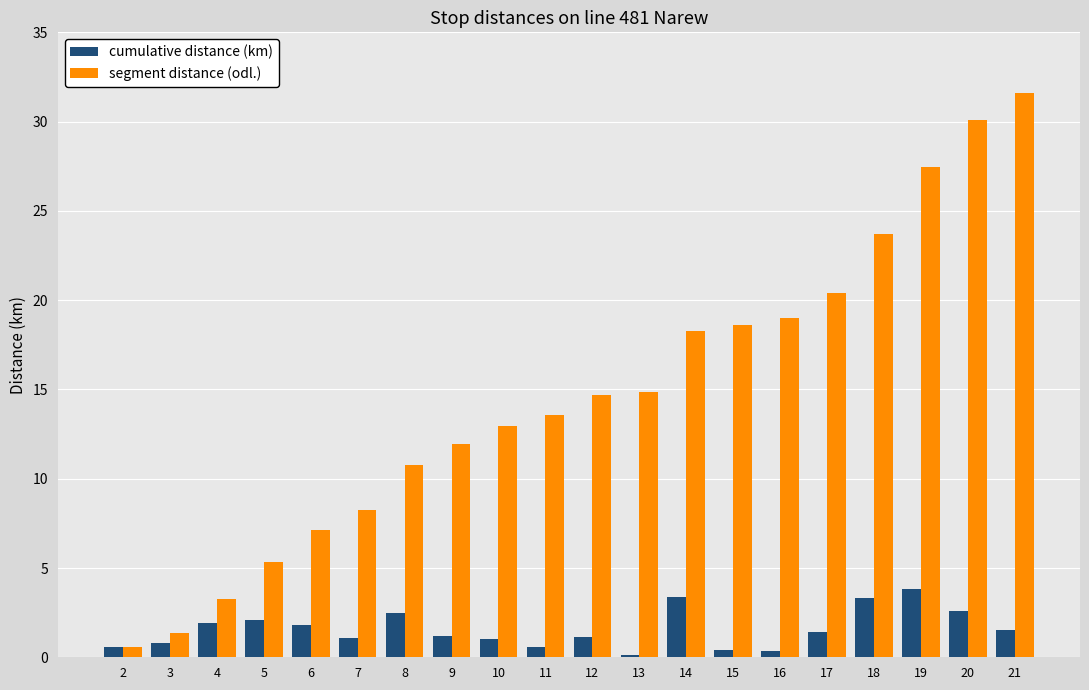

List the series in order of their peak value, highest first.

segment distance (odl.), cumulative distance (km)